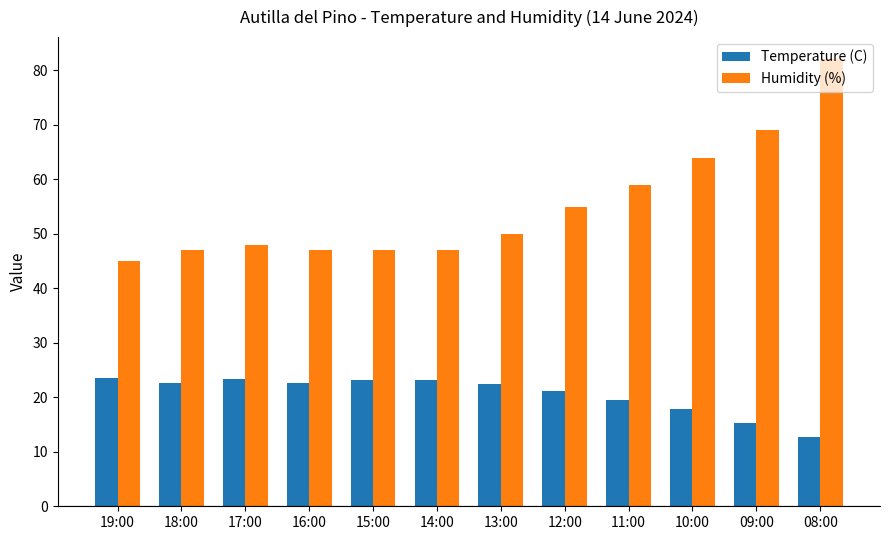

How many values in the Humidity (%) series are below 50?

6